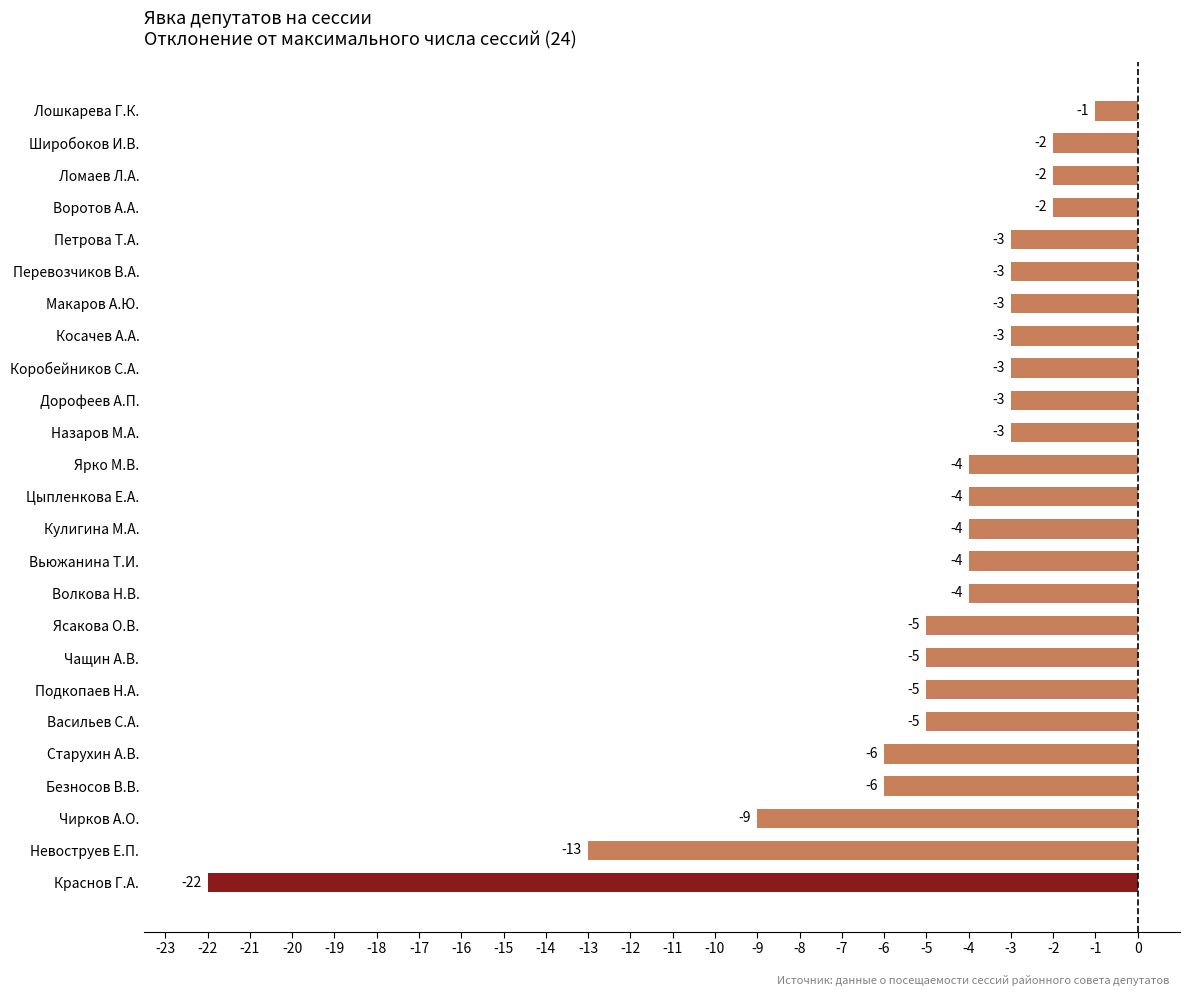

Where is the data nearest to the value -11?

Невоструев Е.П.